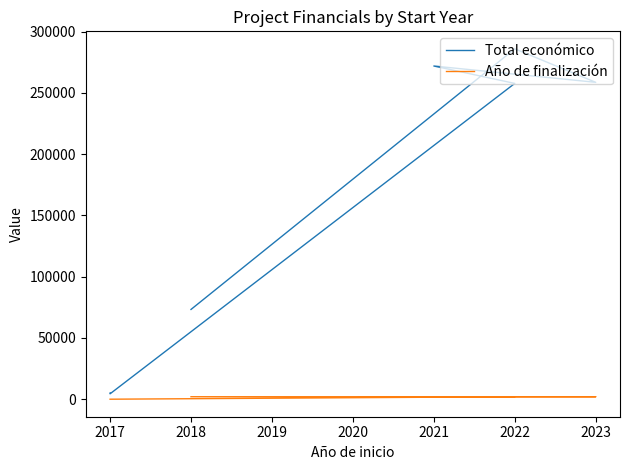

Between 2018 and 2017, which series saw the biggest shift?

Total económico